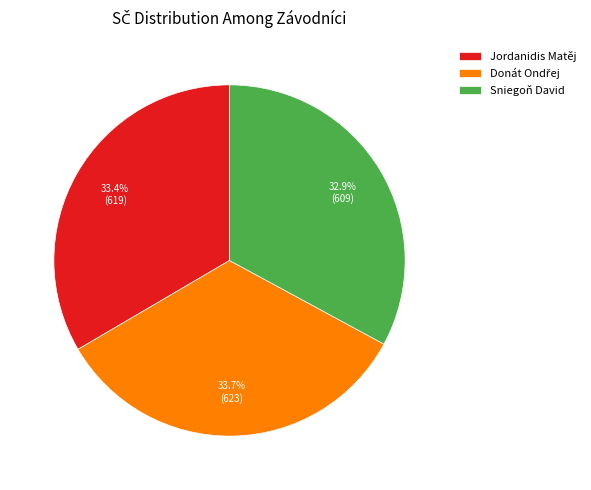

What is the smallest slice in the pie chart?

Sniegoň David